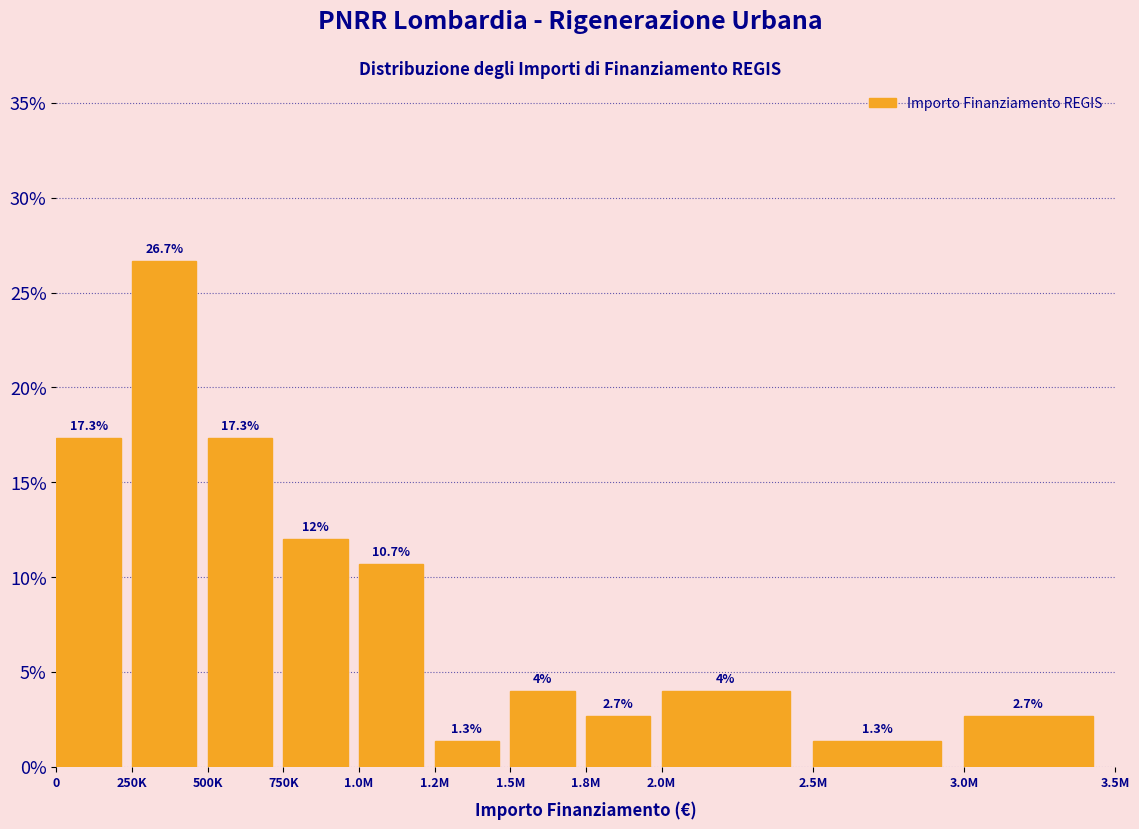

Reading right to left, list all the values displayed in this chart.

3.0M=2.7	2.5M=1.3	2.0M=4.0	1.8M=2.7	1.5M=4.0	1.2M=1.3	1.0M=10.7	750K=12.0	500K=17.3	250K=26.7	0=17.3